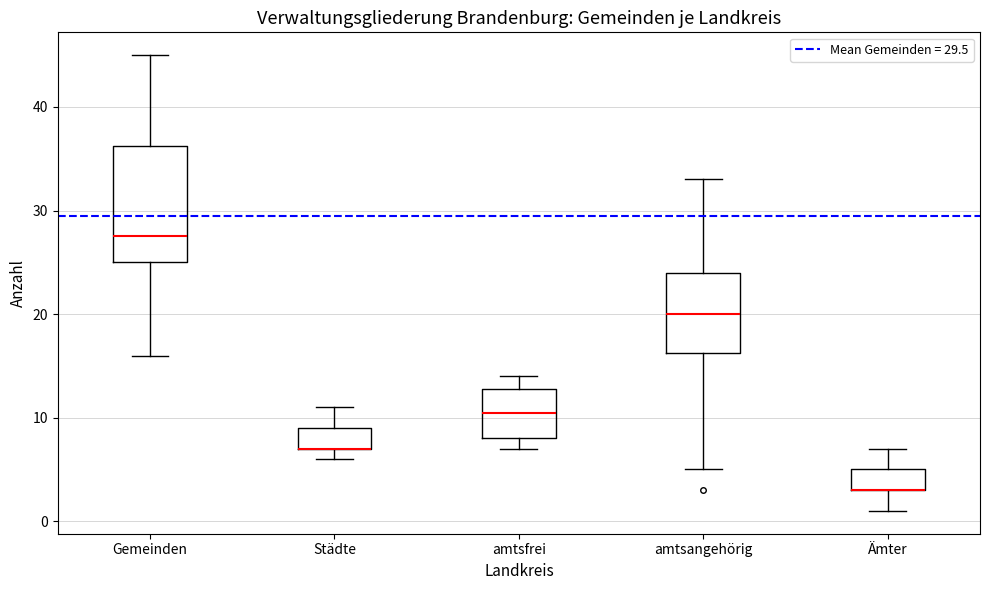

Reading left to right, read every box against the y-axis: the position of its median line, the range the box covers, and the ends of its whiskers. The values are not printed on the chart, so give them approximately, as read against the axis.

Gemeinden: median 28, box 25 to 36, whiskers 16 to 45
Städte: median 7 (drawn on the box's lower edge), box 7 to 9, whiskers 6 to 11
amtsfrei: median 11, box 8 to 13, whiskers 7 to 14
amtsangehörig: median 20, box 16 to 24, whiskers 5 to 33
Ämter: median 3 (drawn on the box's lower edge), box 3 to 5, whiskers 1 to 7